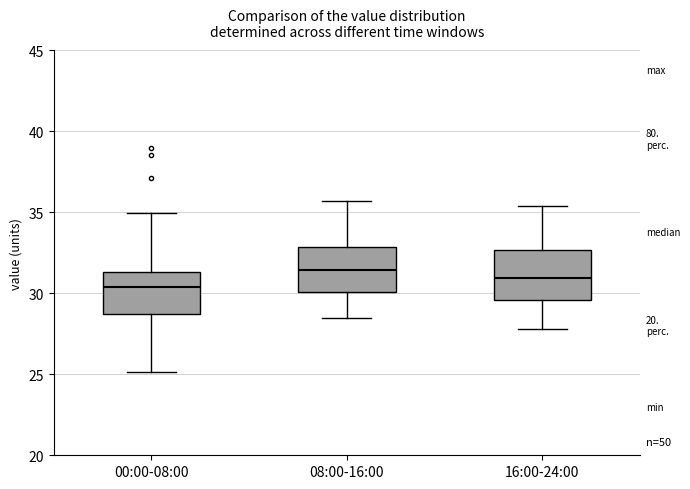

Reading left to right, read every box against the y-axis: the position of its median line, the range the box covers, and the ends of its whiskers. The values are not printed on the chart, so give them approximately, as read against the axis.

00:00-08:00: median 30.5, box 28.5 to 31.5, whiskers 25.0 to 35.0
08:00-16:00: median 31.5, box 30.0 to 33.0, whiskers 28.5 to 35.5
16:00-24:00: median 31.0, box 29.5 to 32.5, whiskers 28.0 to 35.5